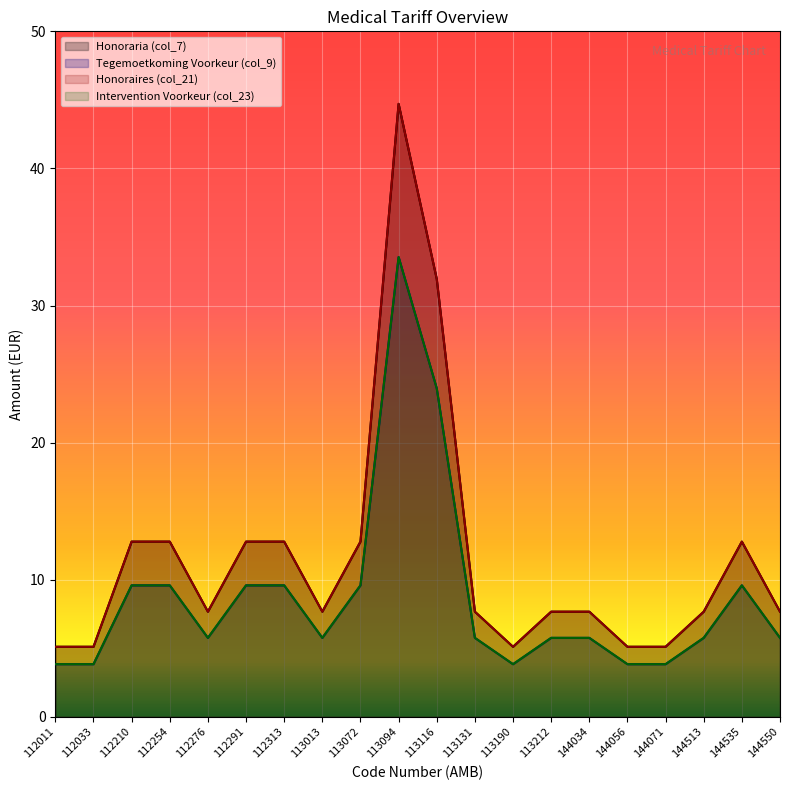

At 112313, list the series in order from largest to smallest.

Honoraria (col_7), Honoraires (col_21), Tegemoetkoming Voorkeur (col_9), Intervention Voorkeur (col_23)